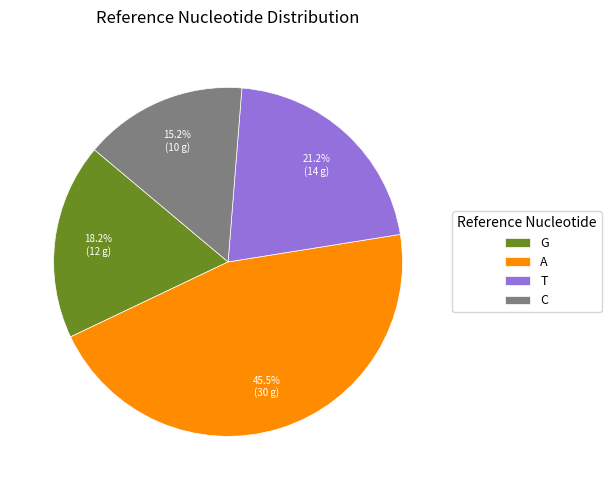

Which has a higher value, A or C?

A